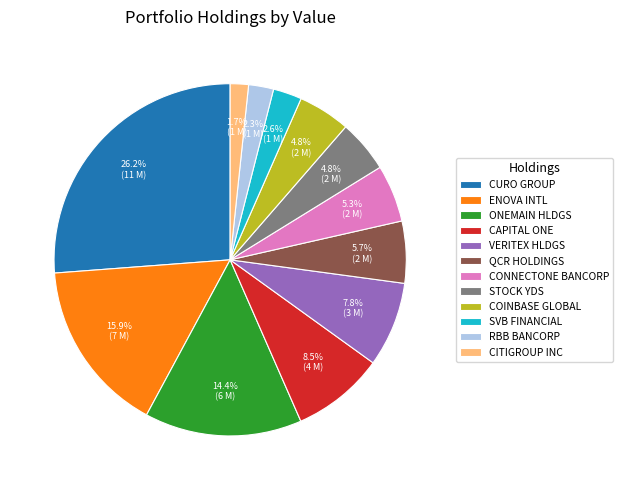

How much of the chart is everything except SVB FINANCIAL?

97.4%